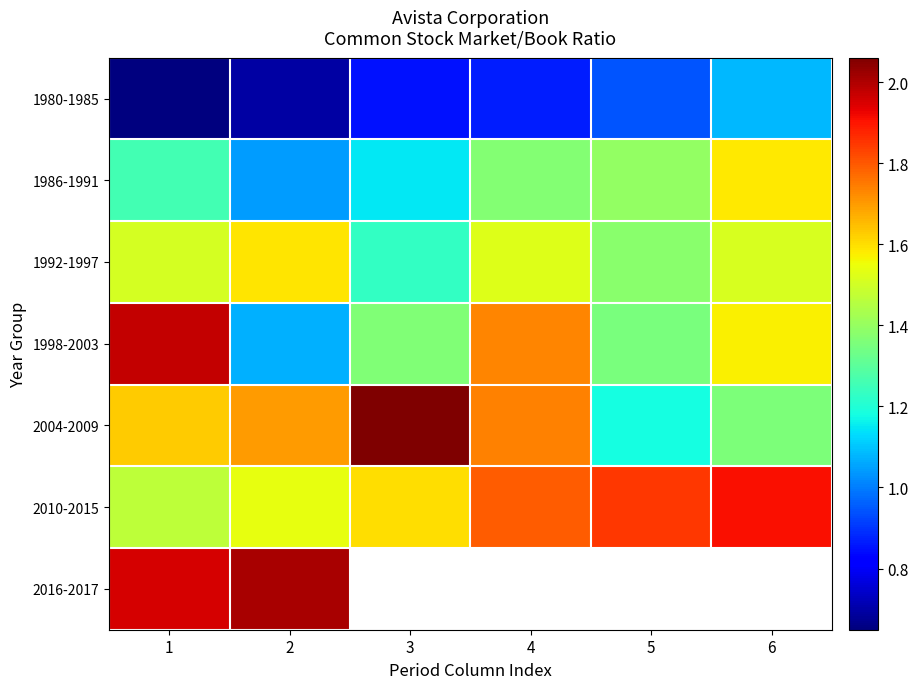

What is the minimum value for 1998-2003?

1.1